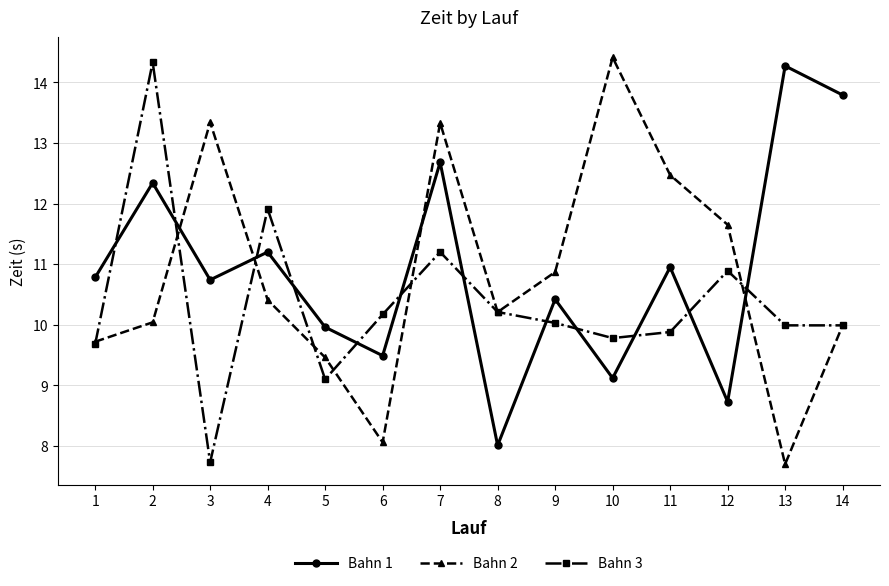

Is the value of Bahn 1 at 3 greater than the value of Bahn 3 at 7?

No